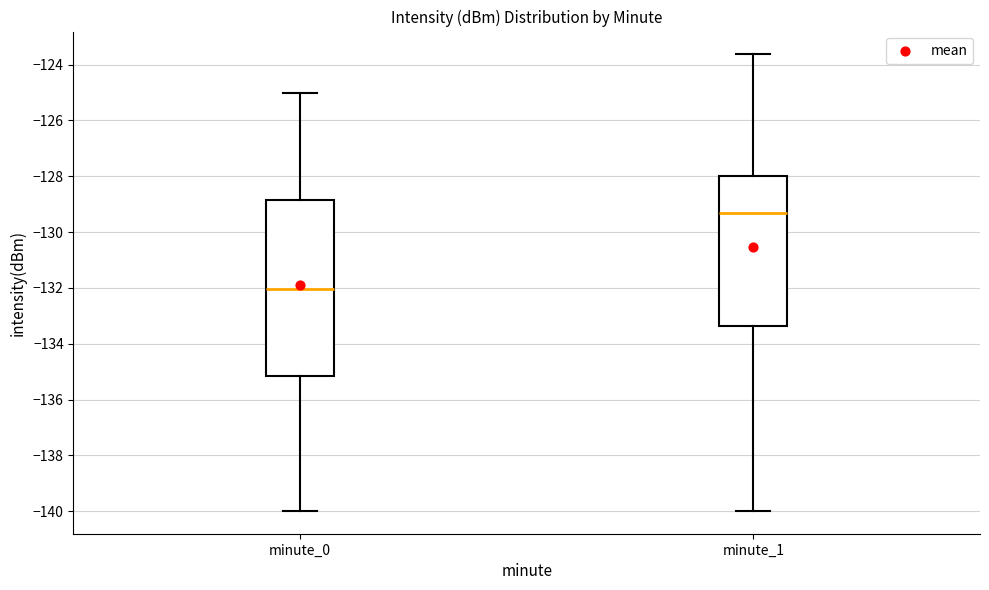

Where is the upper edge of the box for minute_0 on the y-axis? The values are not printed on the chart, so give them approximately, as read against the axis.

-128.8